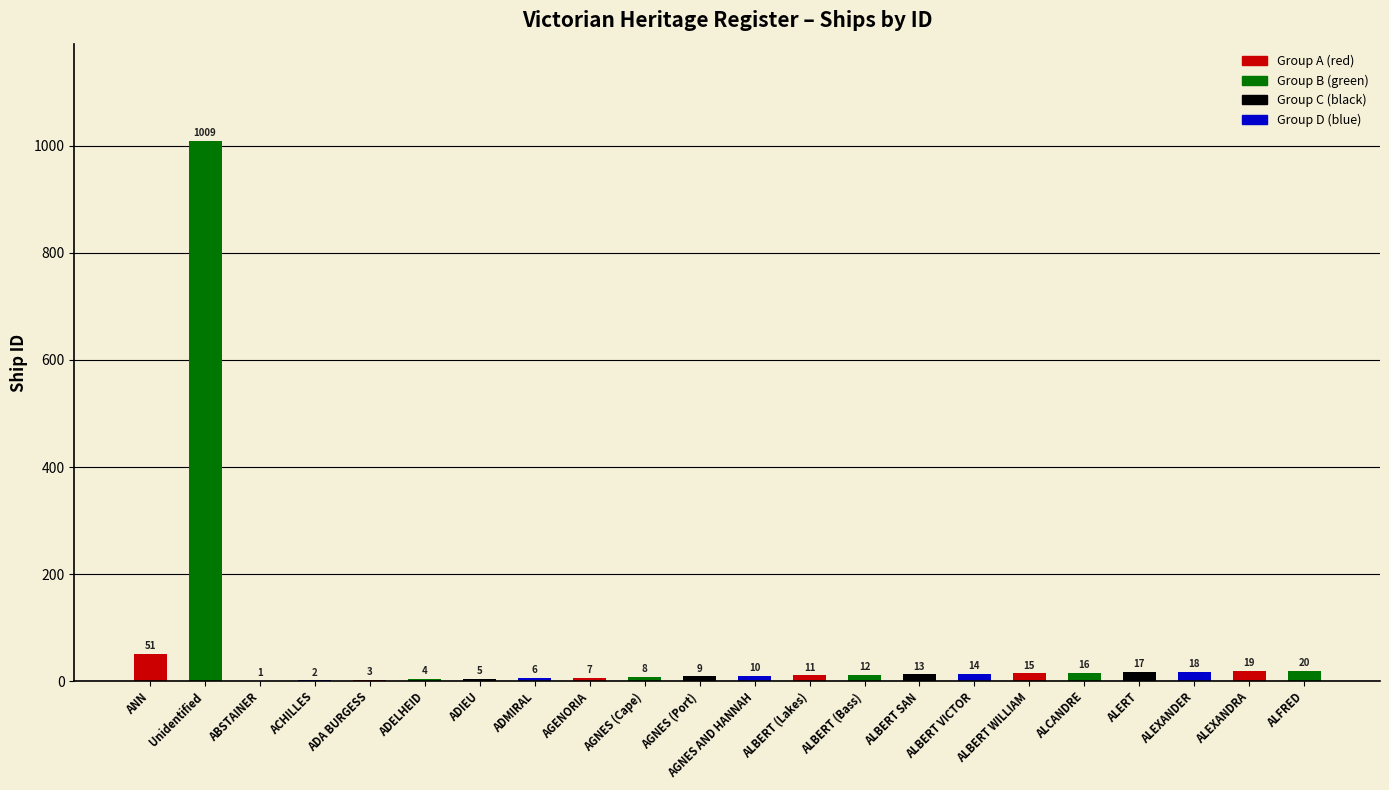

Reading right to left, extract all data points from this chart.

ALFRED=20	ALEXANDRA=19	ALEXANDER=18	ALERT=17	ALCANDRE=16	ALBERT WILLIAM=15	ALBERT VICTOR=14	ALBERT SAN=13	ALBERT (Bass)=12	ALBERT (Lakes)=11	AGNES AND HANNAH=10	AGNES (Port)=9	AGNES (Cape)=8	AGENORIA=7	ADMIRAL=6	ADIEU=5	ADELHEID=4	ADA BURGESS=3	ACHILLES=2	ABSTAINER=1	Unidentified=1009	ANN=51